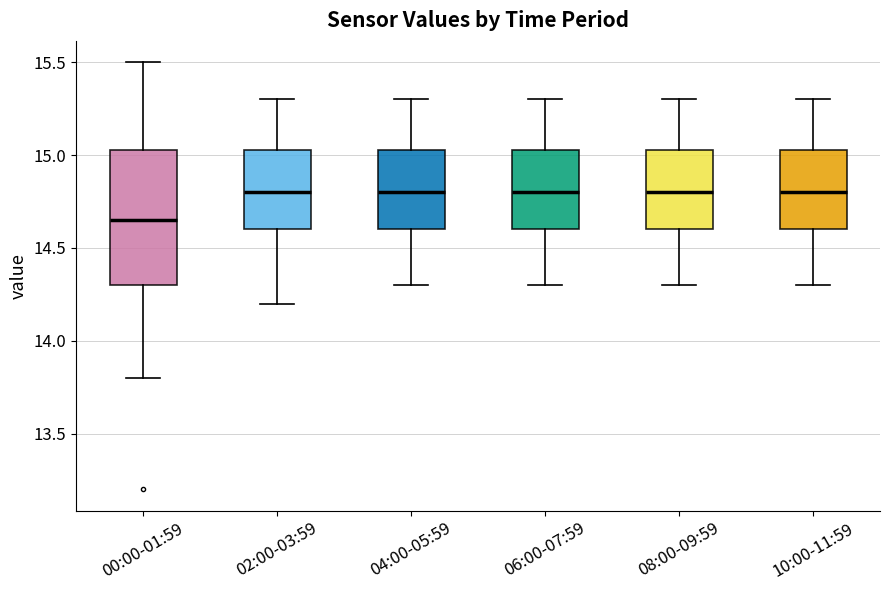

Which box is the tallest, from its lower edge to its upper edge?

00:00-01:59